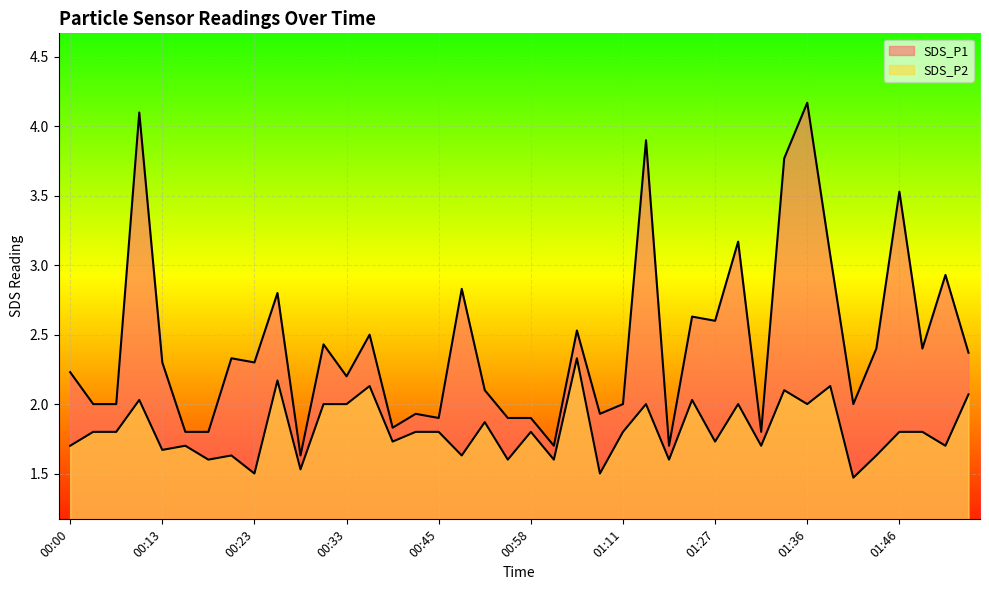

Rank the series by their maximum value, from lowest to highest.

SDS_P2, SDS_P1